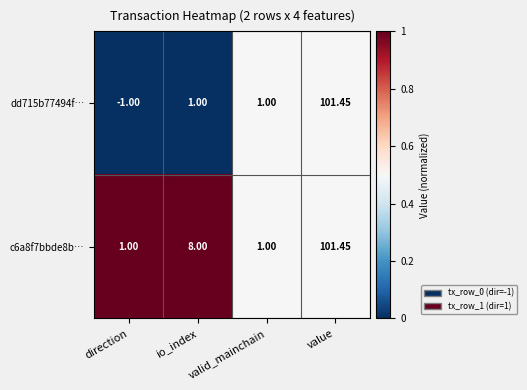

How many distinct data groups are displayed?

2